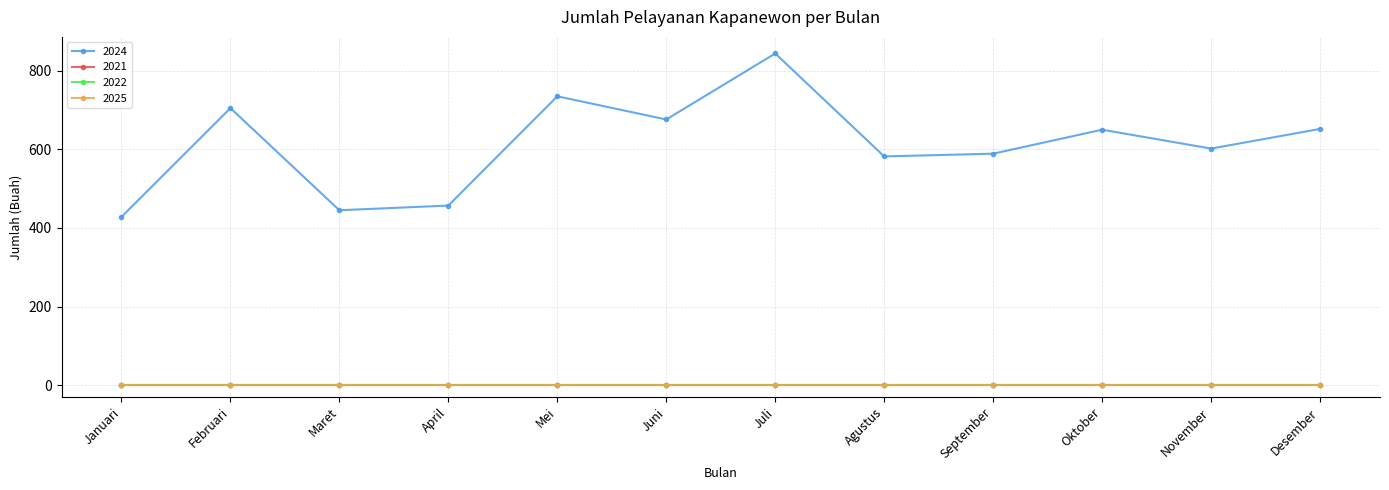

The value of 2024 at April is 606. True or false?

False